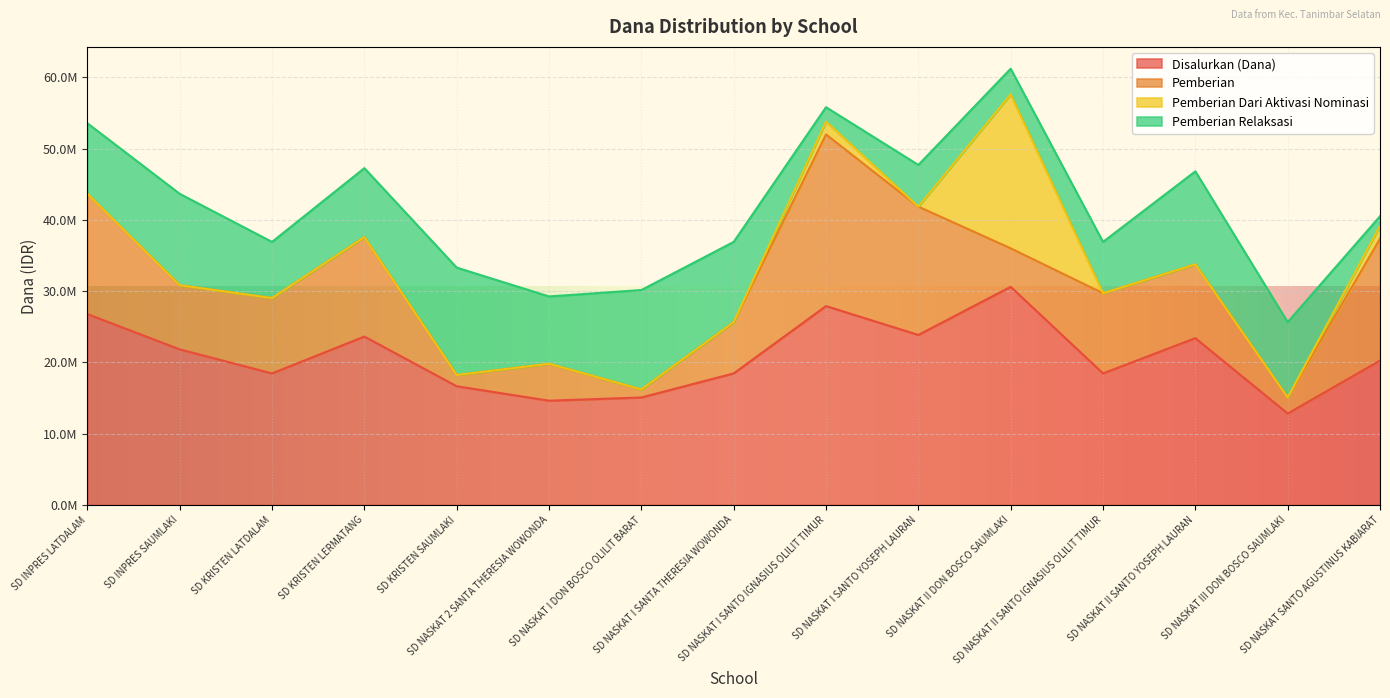

At SD NASKAT I SANTO YOSEPH LAURAN, list the series in order from largest to smallest.

Disalurkan (Dana), Pemberian, Pemberian Relaksasi, Pemberian Dari Aktivasi Nominasi